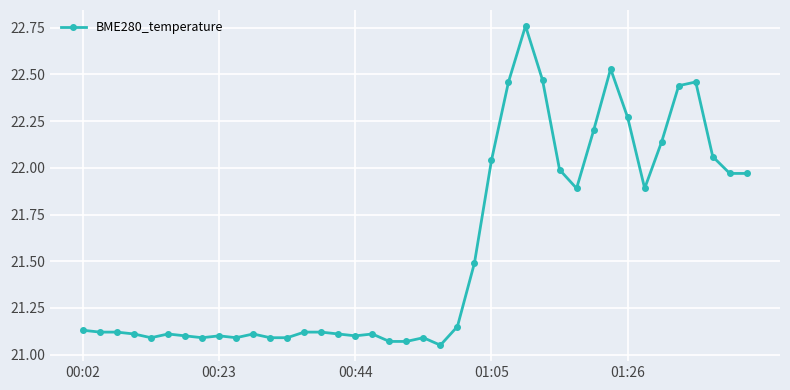

Count the number of data series in this chart.

1